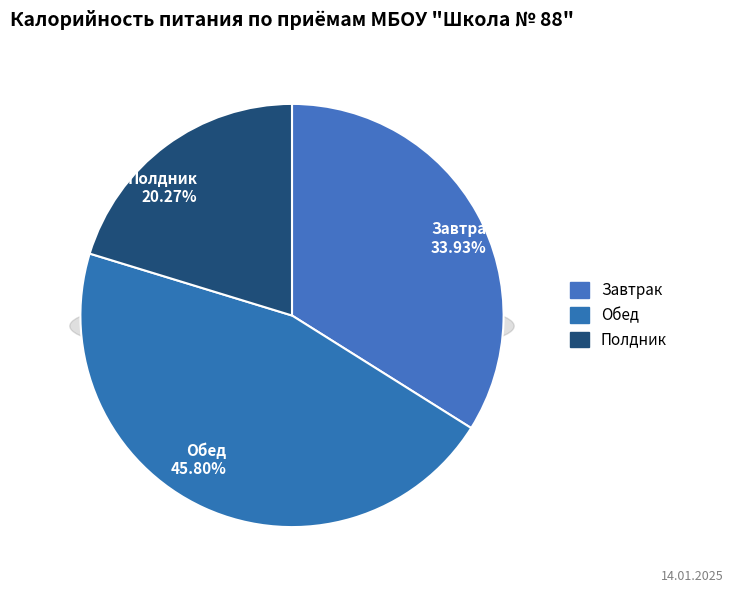

Rank the categories by value from highest to lowest.

Обед, Завтрак, Полдник